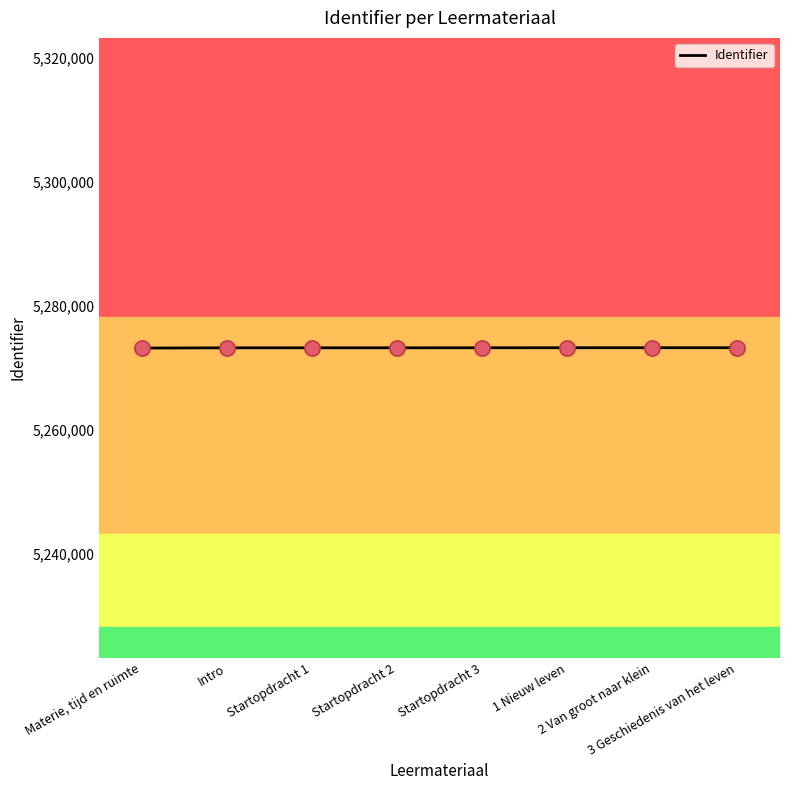

Approximately how many times larger is the value at Startopdracht 2 compared to 2 Van groot naar klein?

1.0